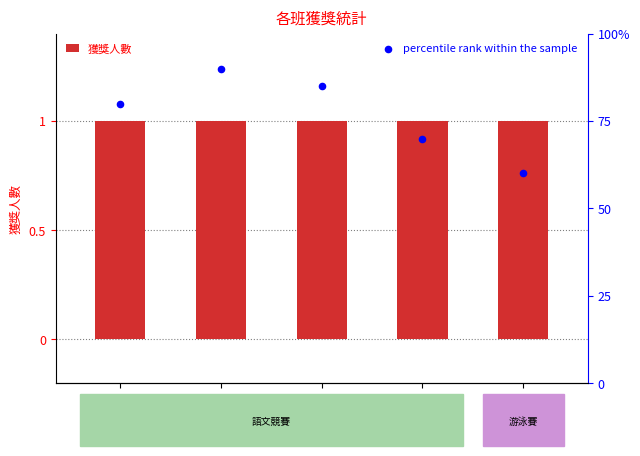

Which series contains the highest Y value?

percentile rank within the sample